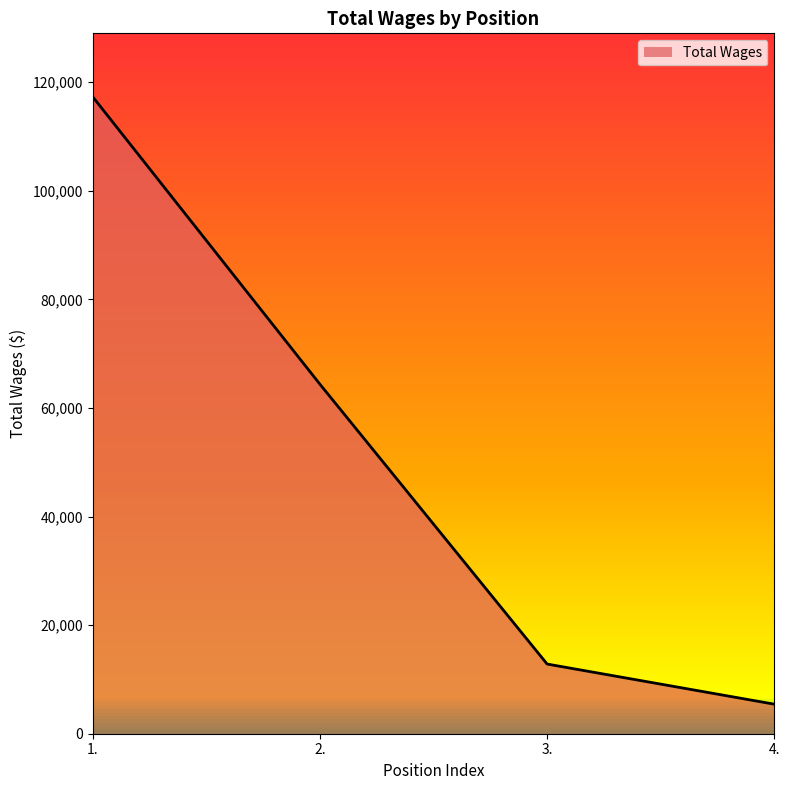

Reading right to left, what are all the values shown in this chart?

4.=5441	3.=12832	2.=64356	1.=117279